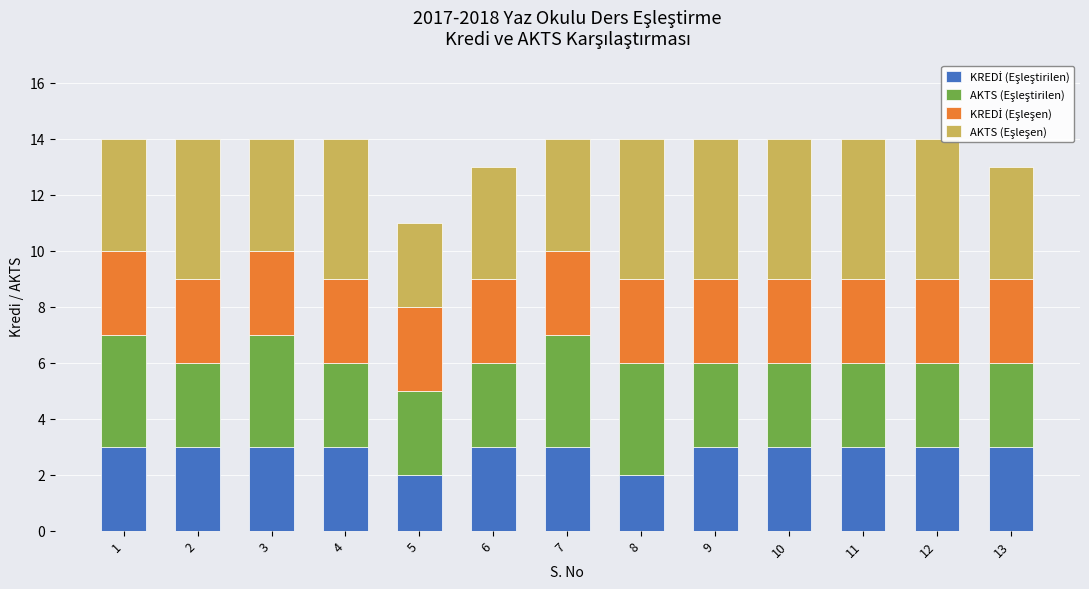

At how many categories does at least one series exceed 4?

7